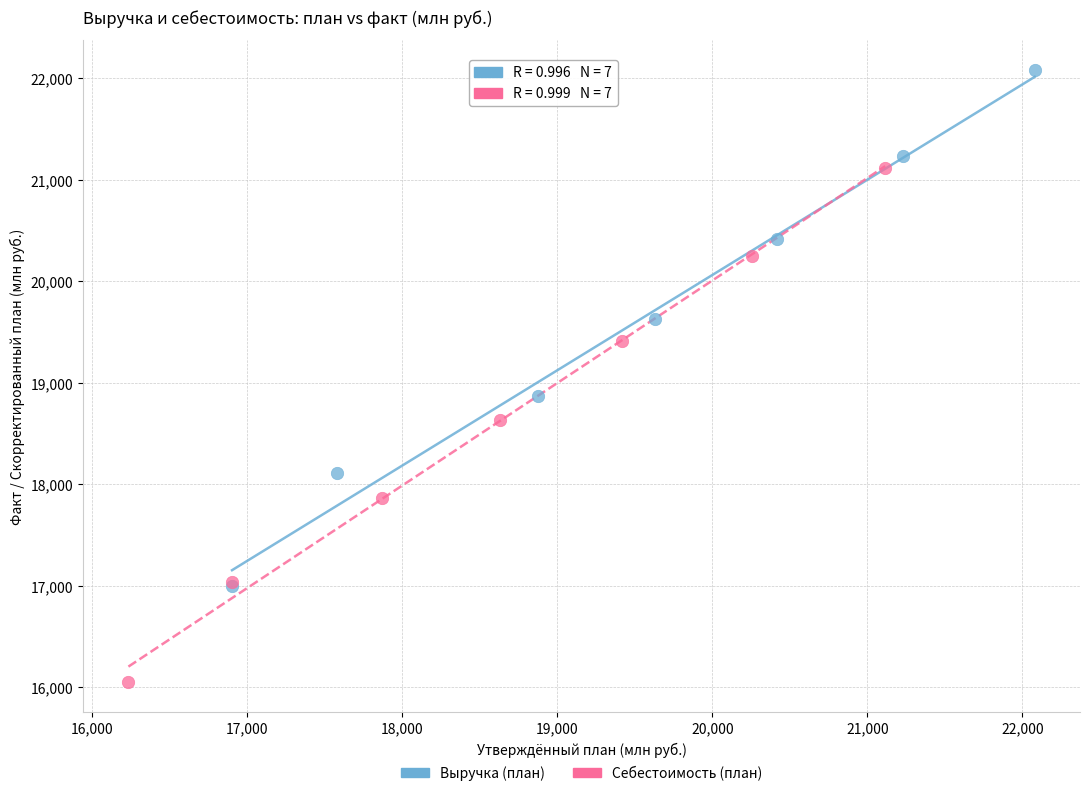

Which series contains the highest Y value?

Выручка (план)